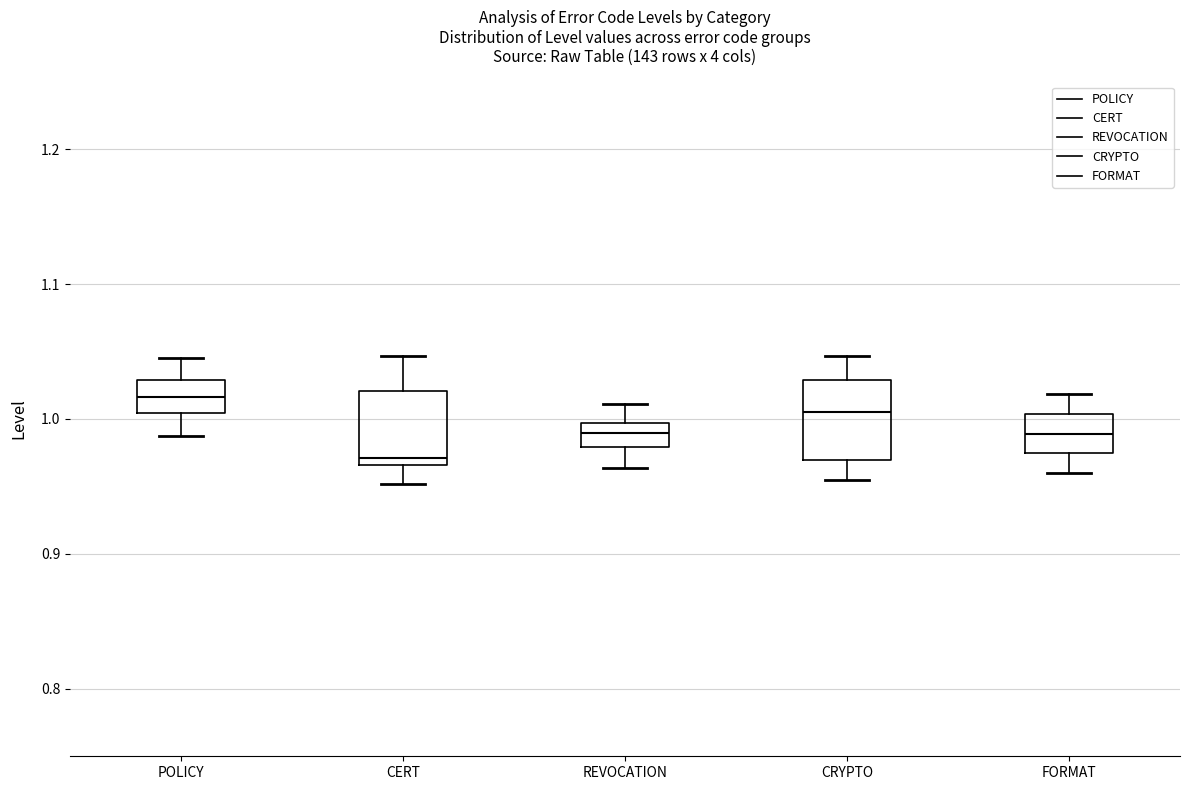

Reading left to right, transcribe this box plot: for each box, give where its median line is, the range the box spans, and where its two whiskers end, as read against the y-axis. The values are not printed on the chart, so give them approximately, as read against the axis.

POLICY: median 1.02, box 1.00 to 1.03, whiskers 0.99 to 1.05
CERT: median 0.97 (just above the box's lower edge), box 0.97 to 1.02, whiskers 0.95 to 1.05
REVOCATION: median 0.99, box 0.98 to 1.00, whiskers 0.96 to 1.01
CRYPTO: median 1.01, box 0.97 to 1.03, whiskers 0.95 to 1.05
FORMAT: median 0.99, box 0.97 to 1.00, whiskers 0.96 to 1.02